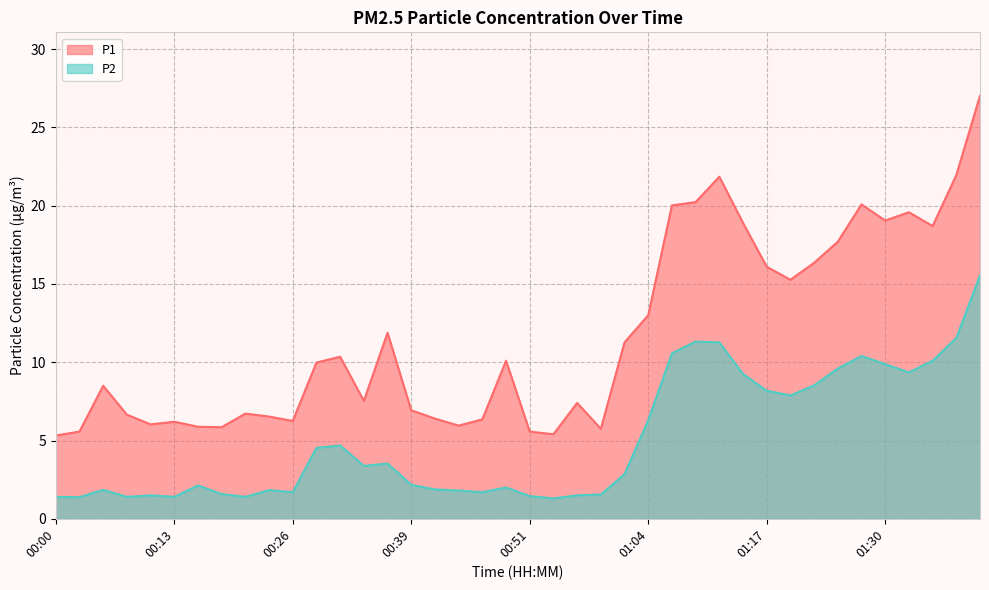

Between 00:21 and 00:13, which is larger?

00:21